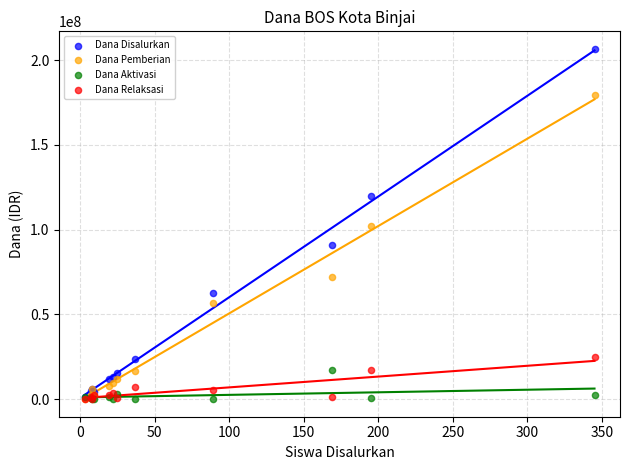

Which series contains the lowest Y value?

Dana Aktivasi